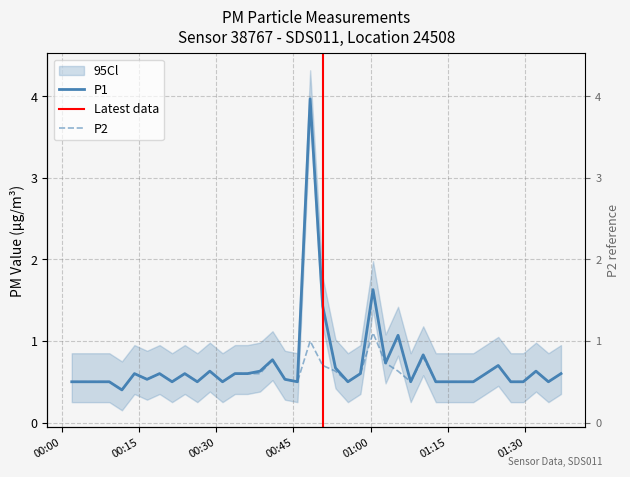

The P1 series shows 0.5 at 2023-11-19T01:12:40. True or false?

True